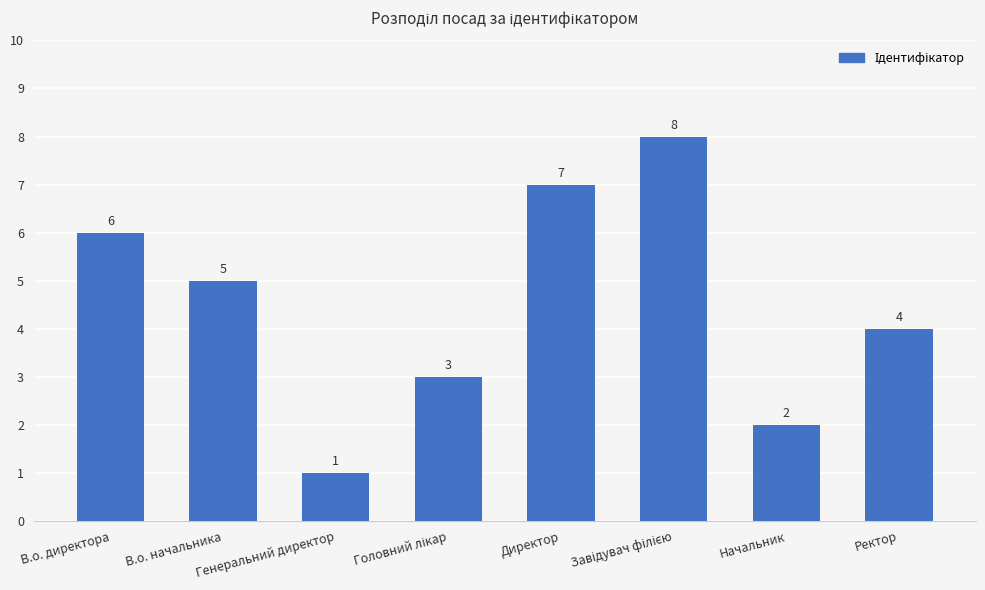

Reading left to right, transcribe all the data shown in this chart.

6	5	1	3	7	8	2	4